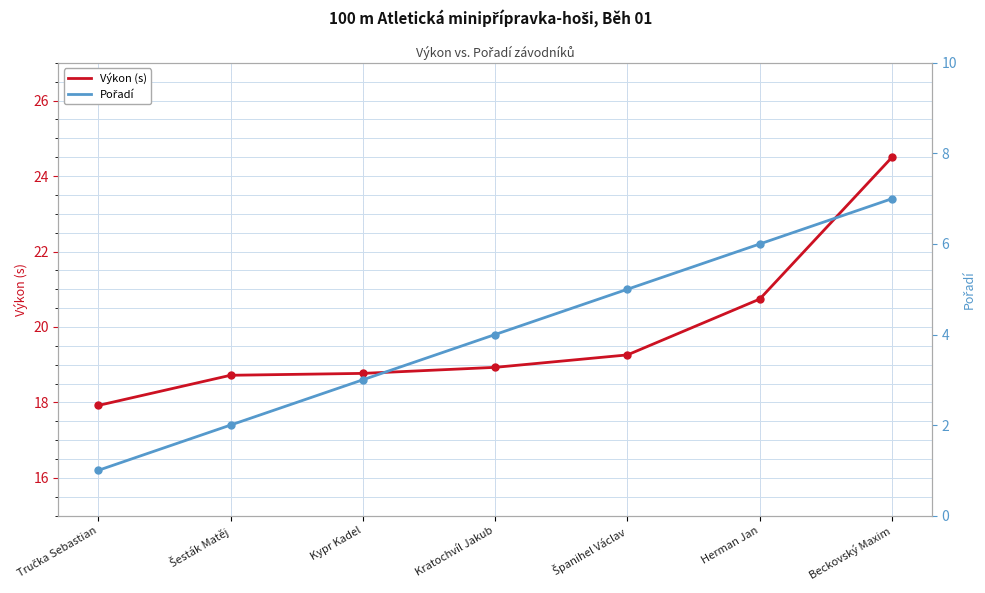

Does the chart display data point markers on the line(s)?

Yes